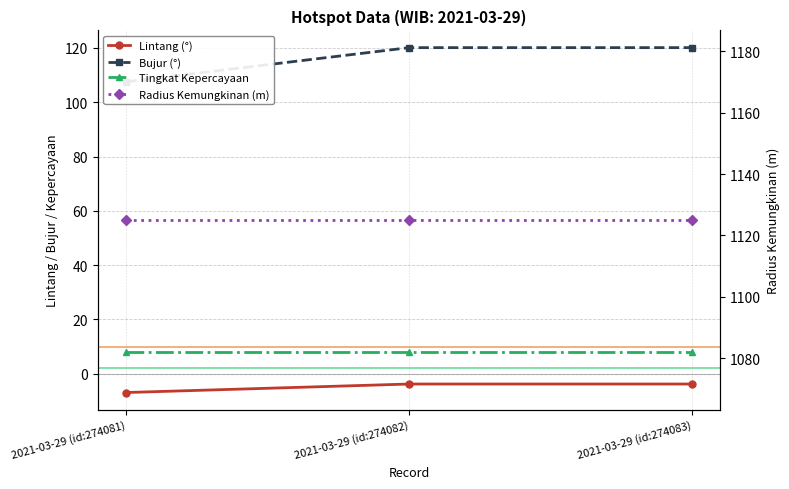

What is the label of the 3rd point from the left?

2021-03-29 (id:274083)